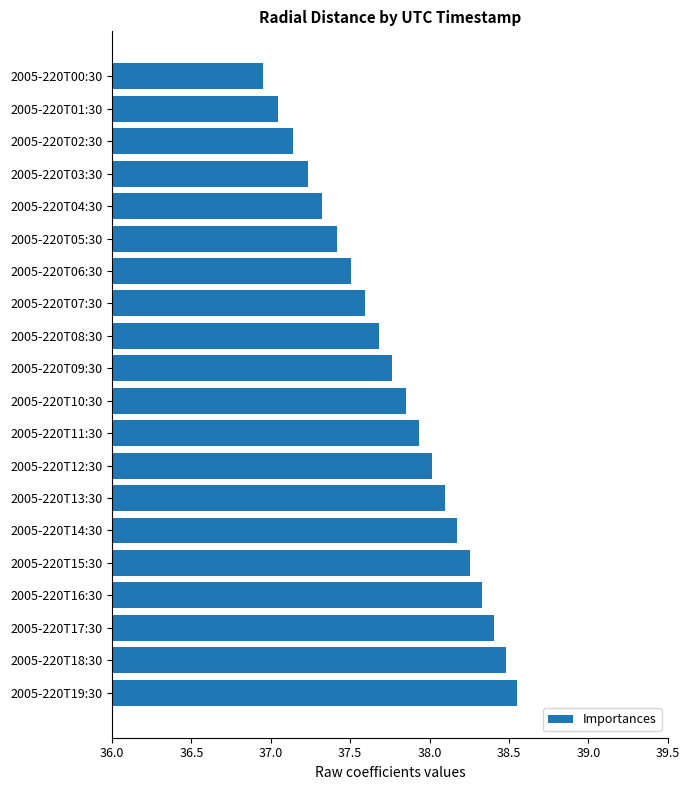

What is the difference between the maximum and second lowest values?

1.5